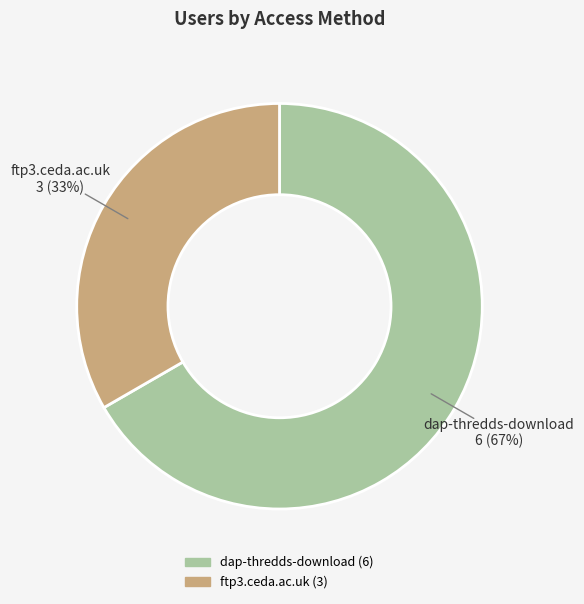

To the nearest percent, what percentage of the pie is ftp3.ceda.ac.uk?

33%